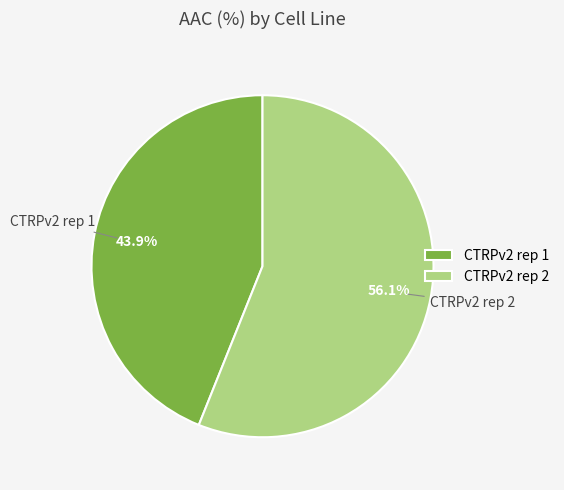

True or false: CTRPv2 rep 1 accounts for 44% of the total.

True